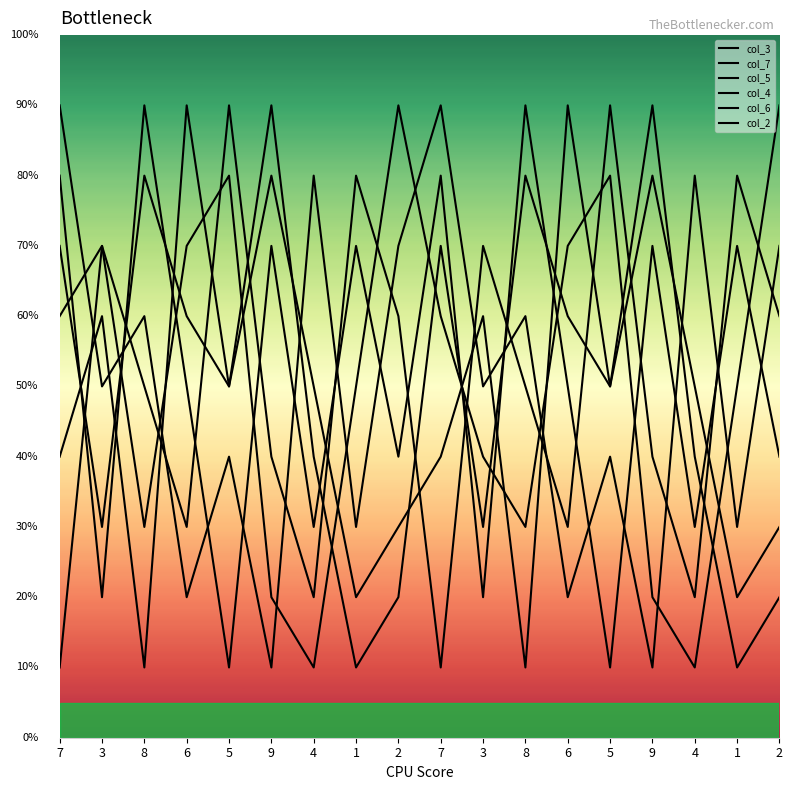

Rank the categories by col_2 value from lowest to highest.

1, 1, 2, 2, 3, 3, 4, 4, 5, 5, 6, 6, 7, 7, 8, 8, 9, 9